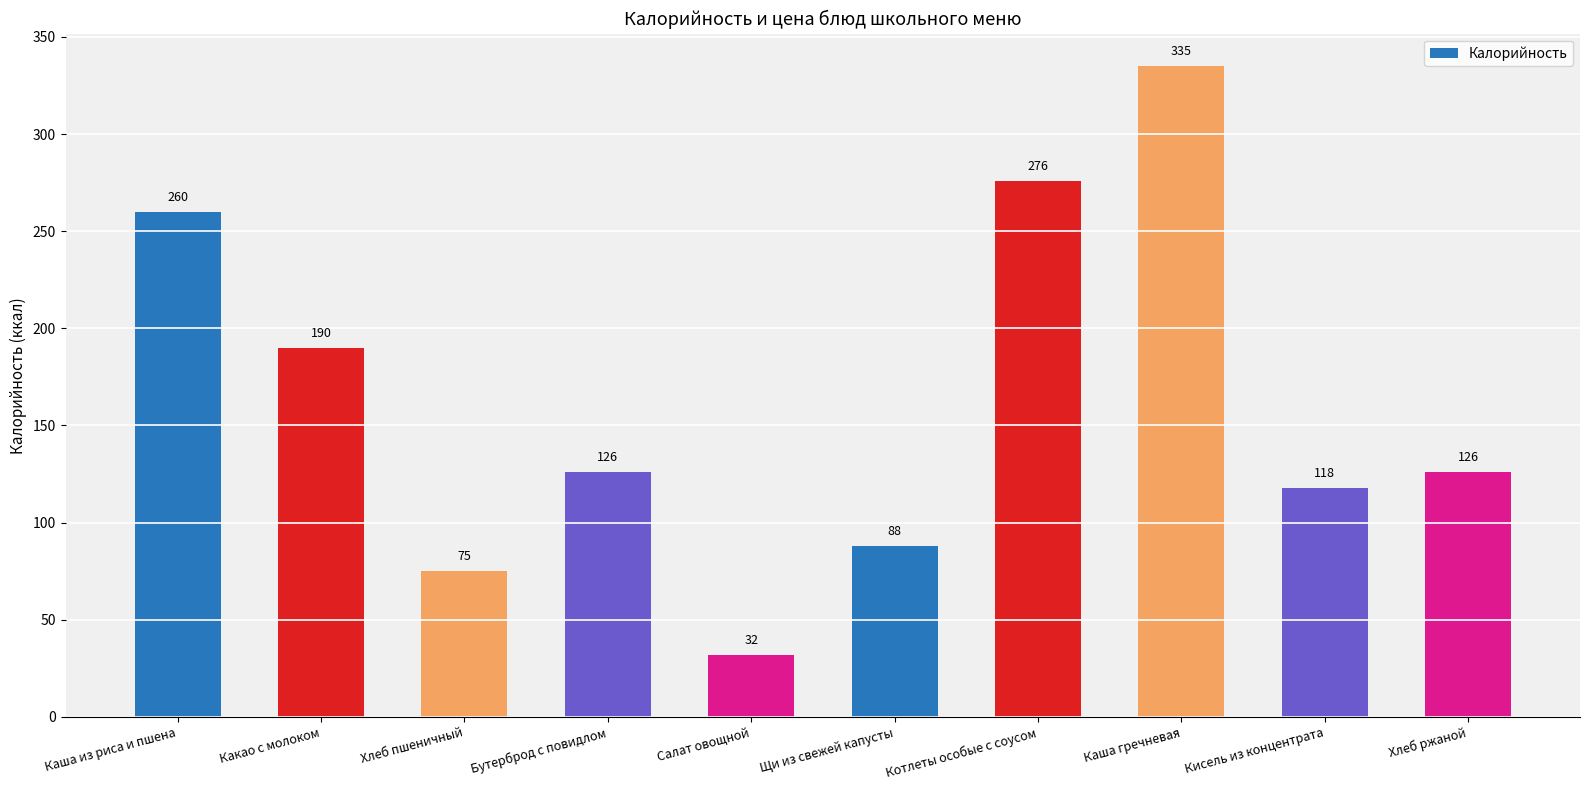

Reading right to left, extract all data points from this chart.

126	118	335	276	88	32	126	75	190	260